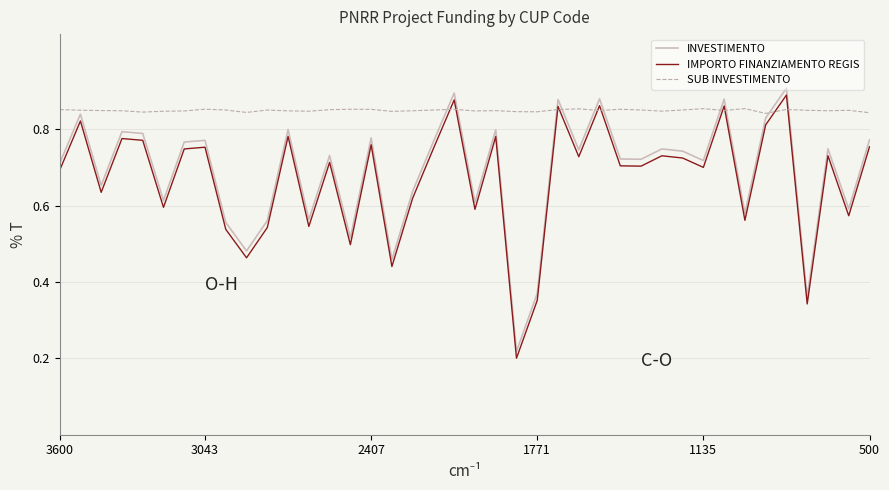

Which series ends up on top after the final intersection of SUB INVESTIMENTO and INVESTIMENTO?

SUB INVESTIMENTO